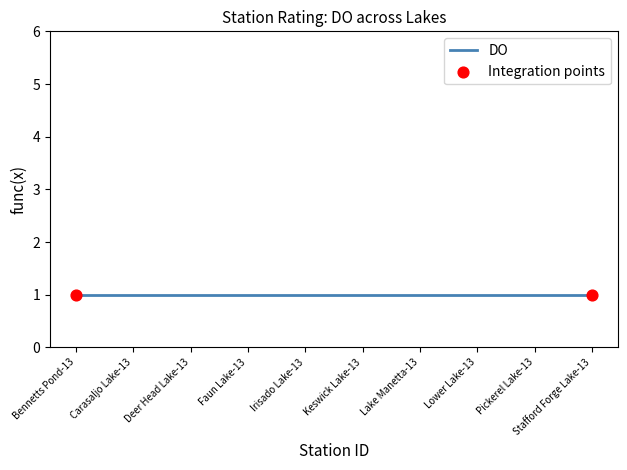

Which series reaches the minimum Y coordinate?

DO